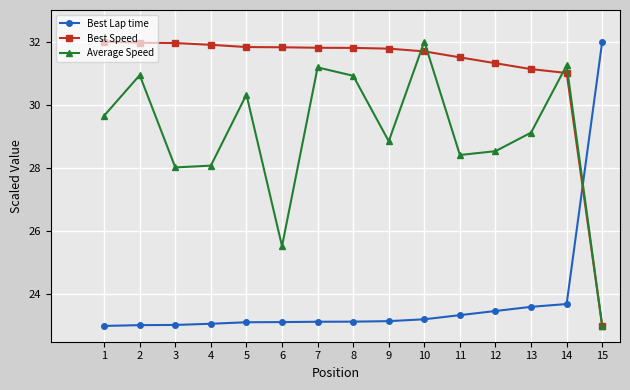

The Best Speed series shows 45.3 at 9. True or false?

False